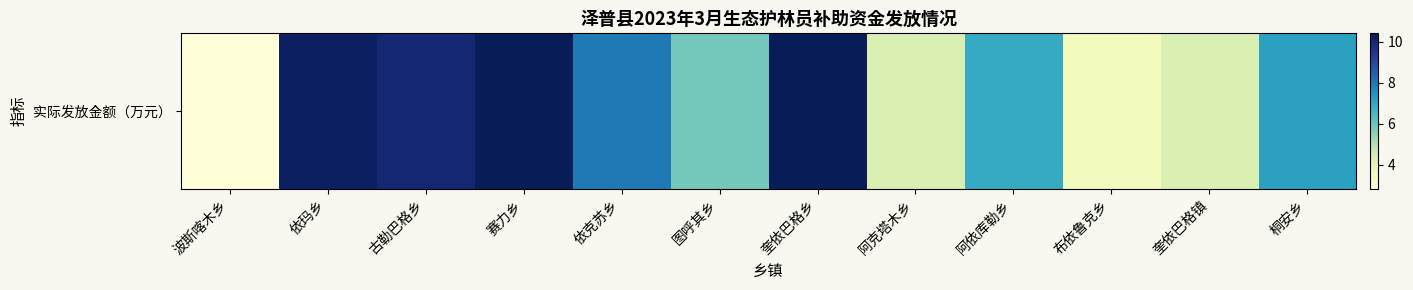

What is the change in value from 古勒巴格乡 to 奎依巴格乡?

+0.4